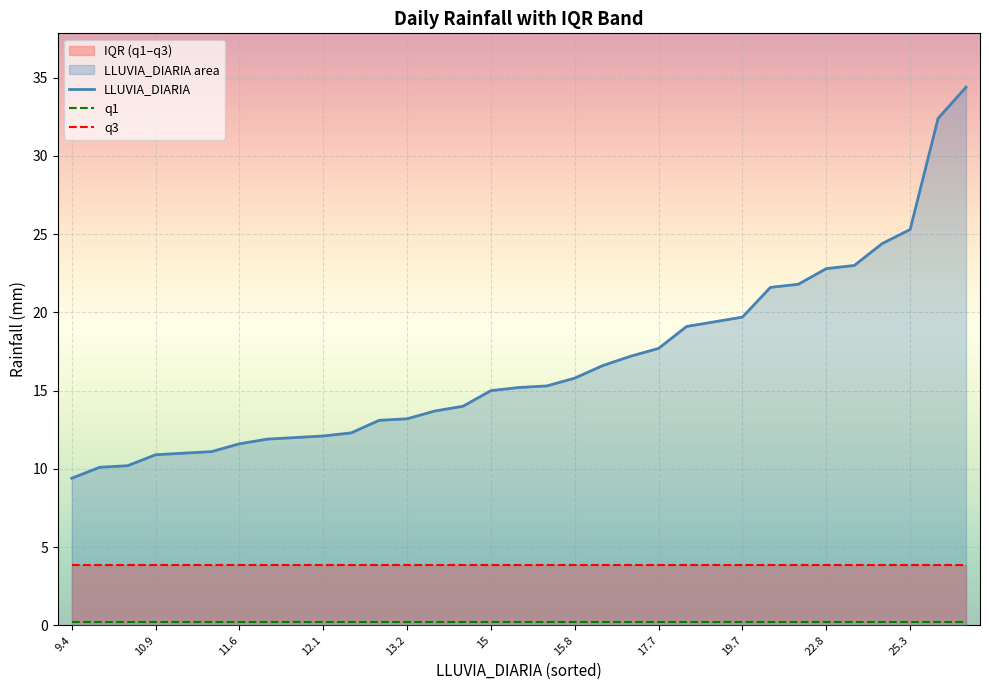

How many lines are shown in the chart?

3